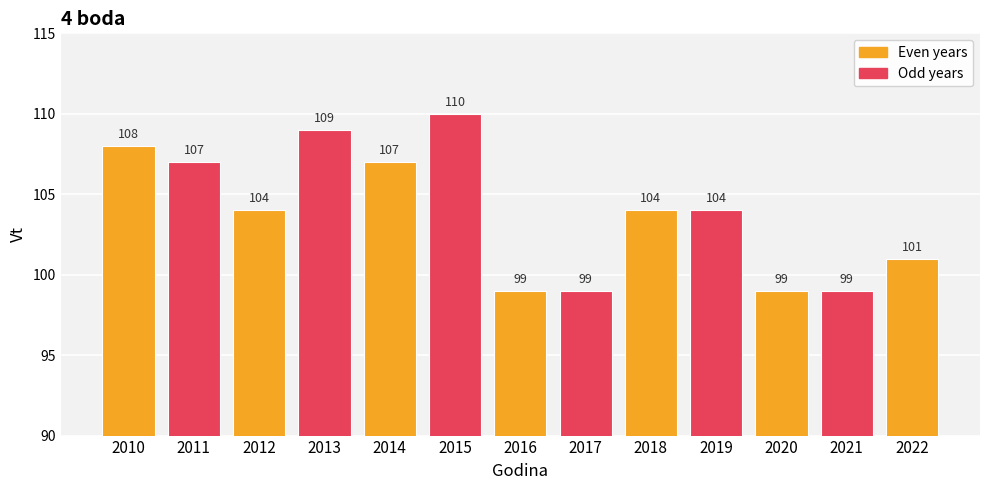

Which has a higher value, 2012 or 2020?

2012